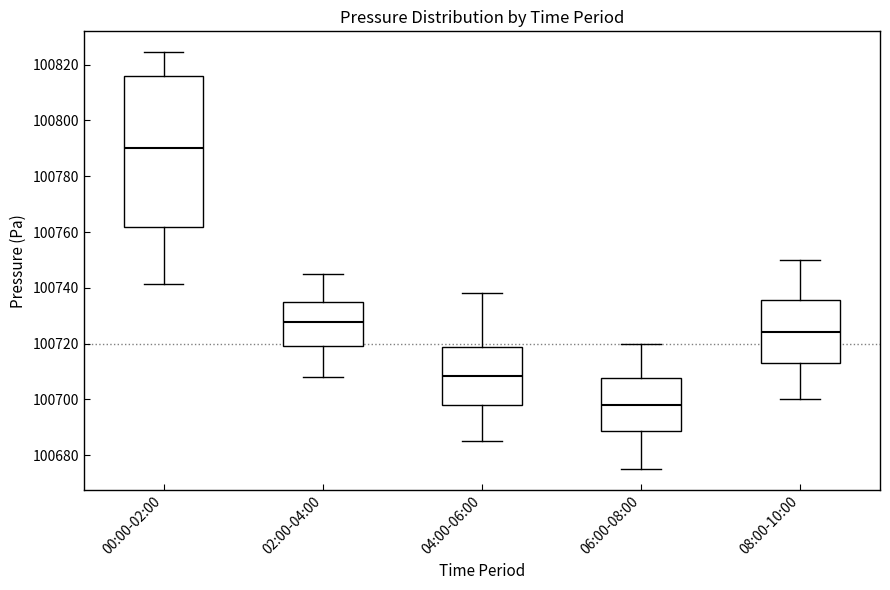

Which box's median line is the lowest?

06:00-08:00